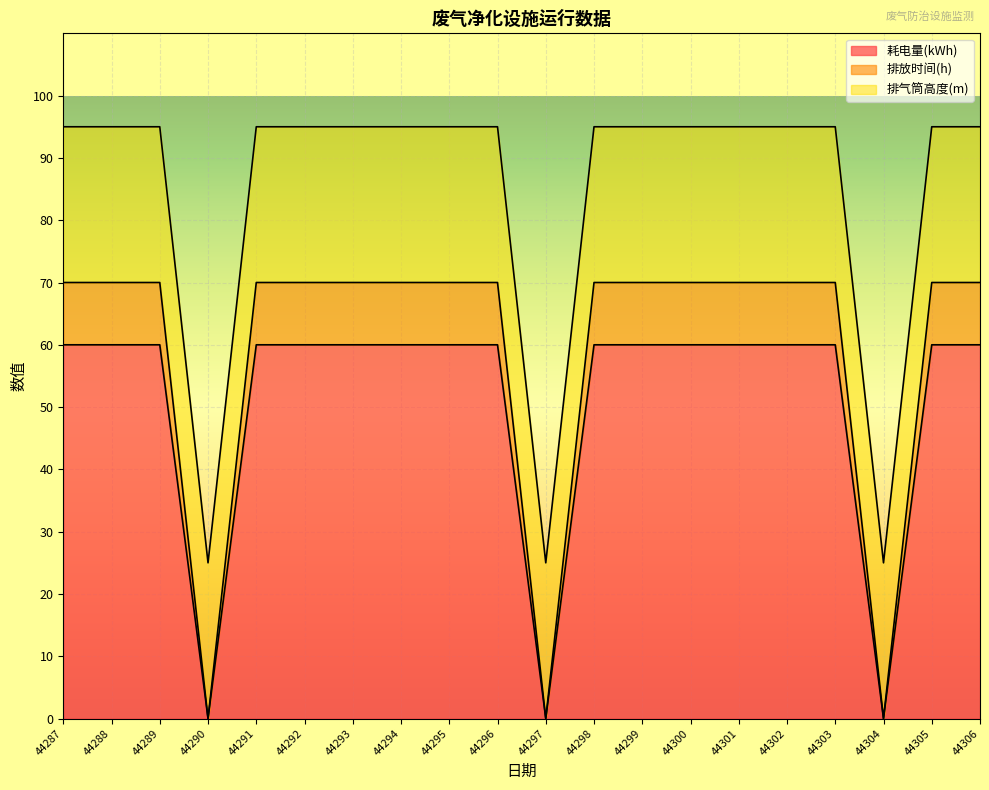

How many positive values does the 耗电量(kWh) series have?

17